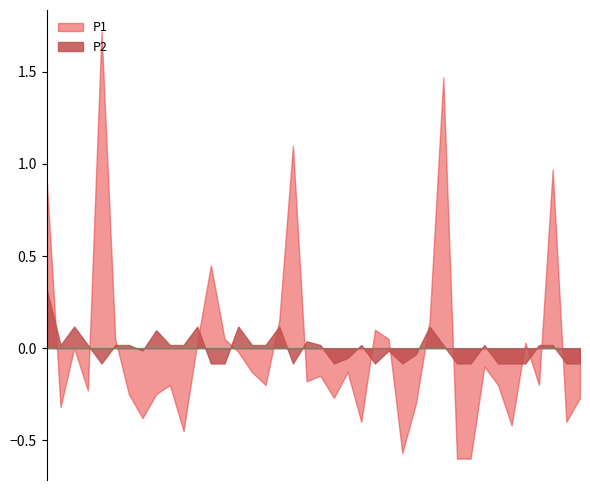

At which label does P2 reach its peak?

00:02